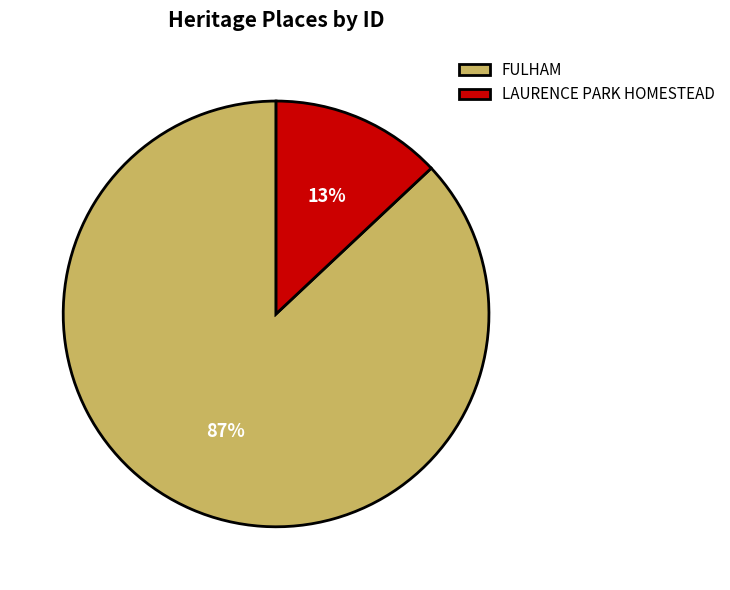

Rank the categories by value from highest to lowest.

FULHAM, LAURENCE PARK HOMESTEAD